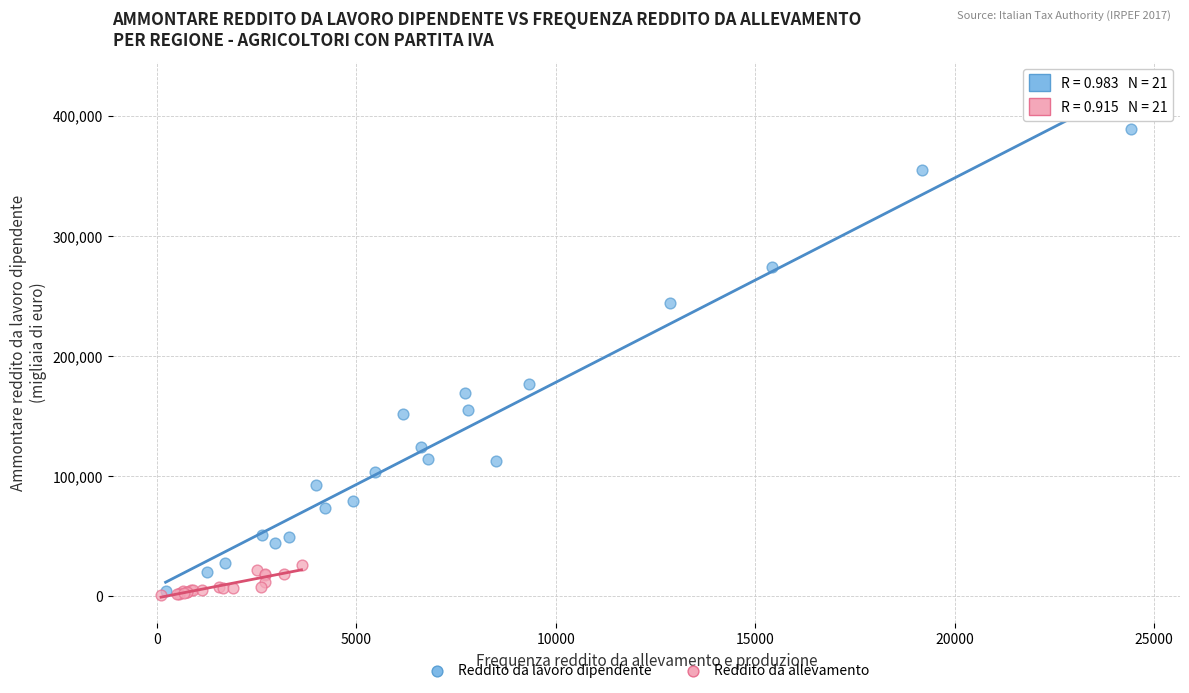

What are all the series names shown in the legend?

Reddito da lavoro dipendente, Reddito da allevamento